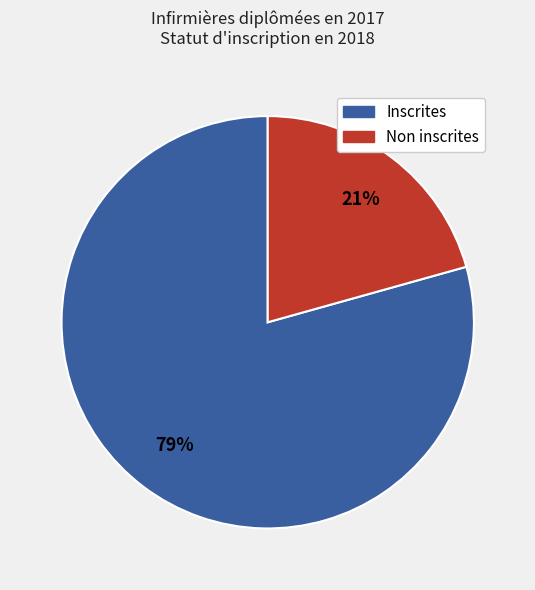

Rank the categories by value from lowest to highest.

Non inscrites, Inscrites